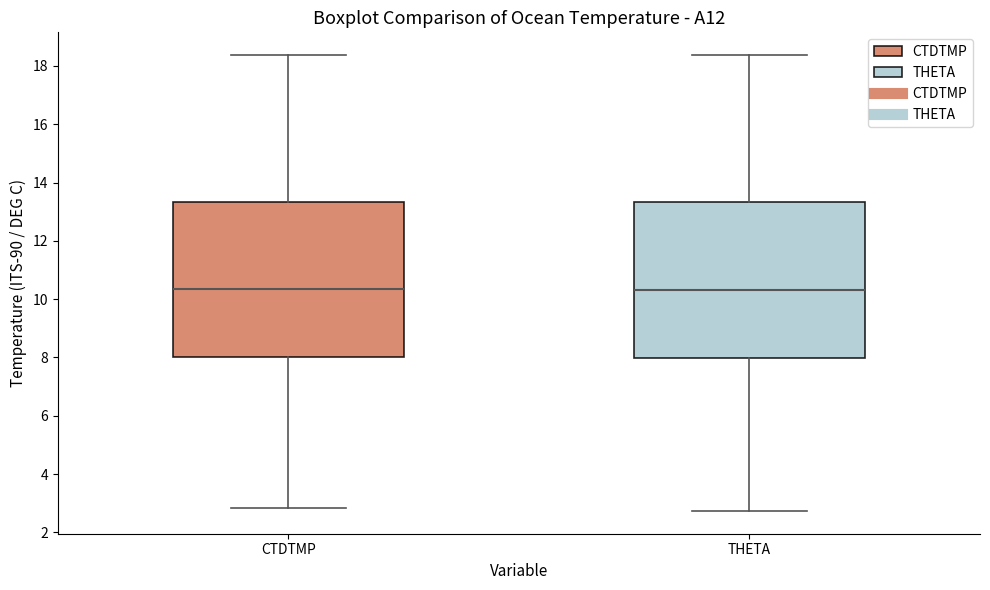

Where is the upper edge of the box for CTDTMP on the y-axis? The values are not printed on the chart, so give them approximately, as read against the axis.

13.4